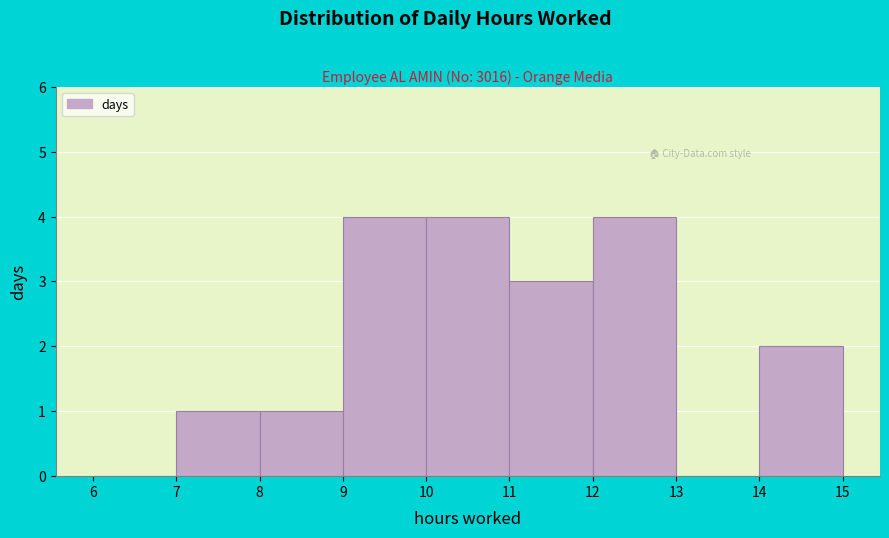

How tall is the bar that spans 11 to 12 on the x-axis? The values are not printed on the chart, so give them approximately, as read against the axis.

3